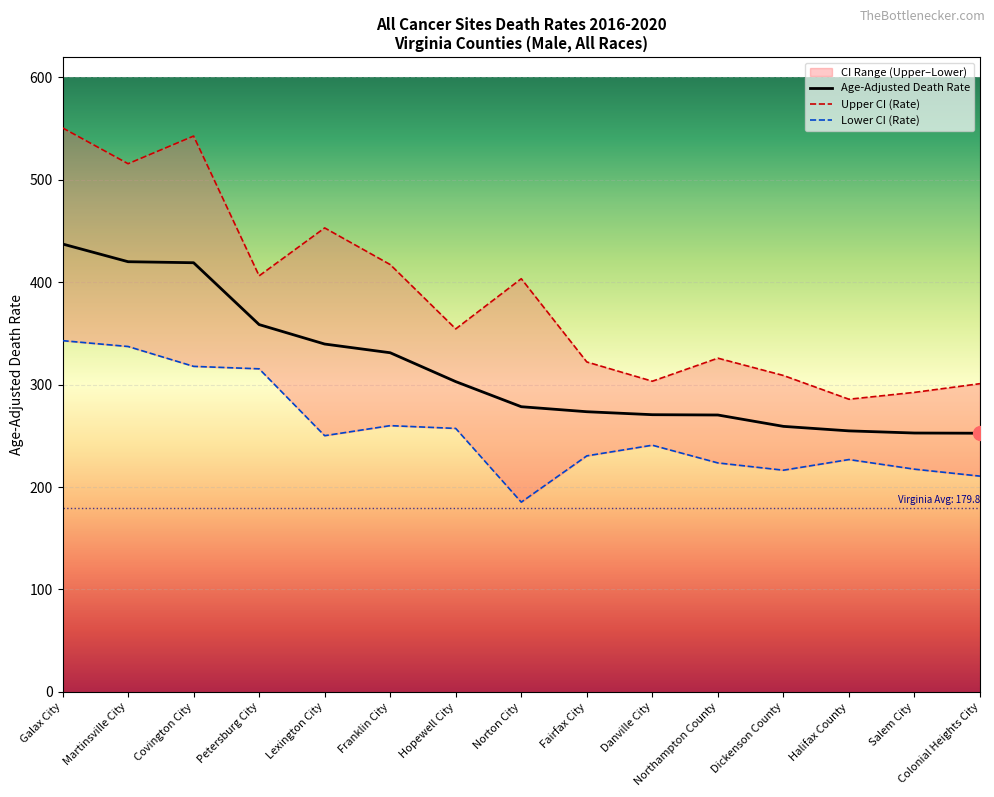

How many data points in Lower CI (Rate) are less than 240?

7